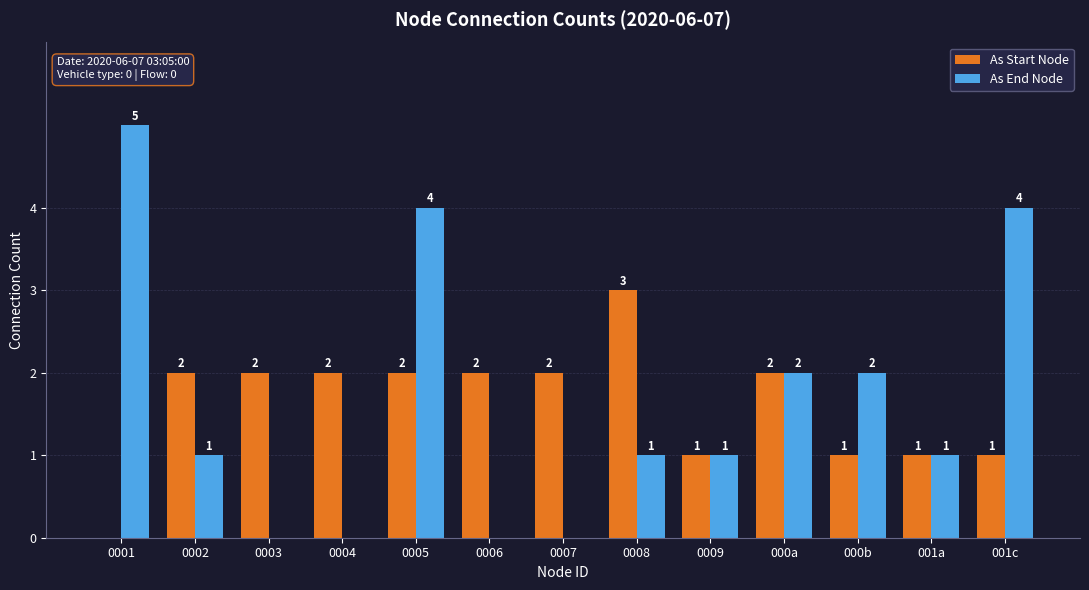

At which label does As End Node first exceed 1?

0001